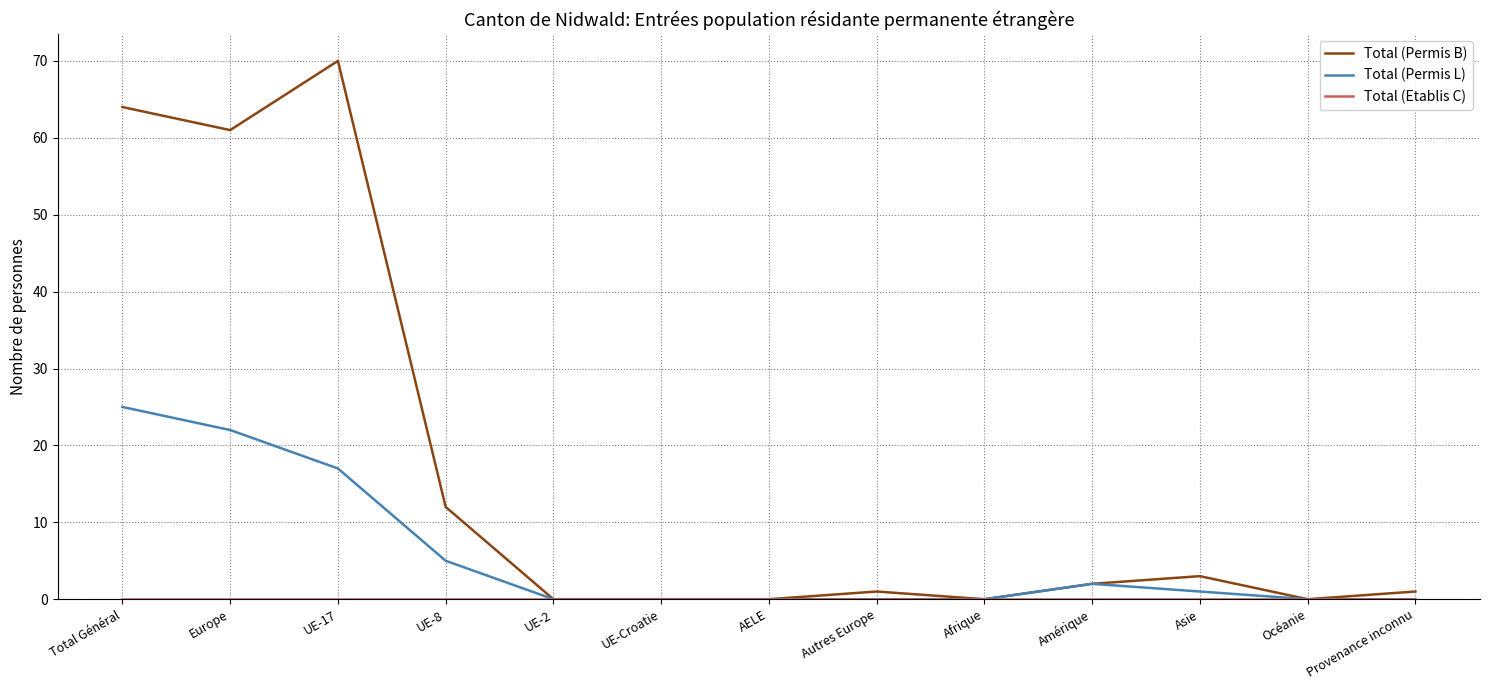

At which category does Total (Permis B) reach its first local peak?

UE-17